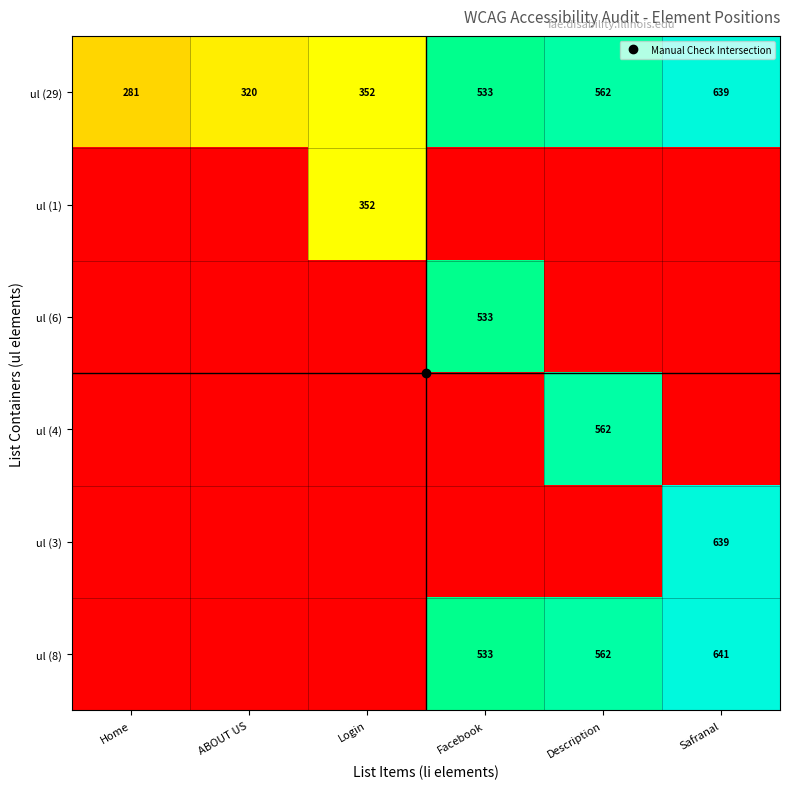

How many positive values does the ul (6) series have?

1